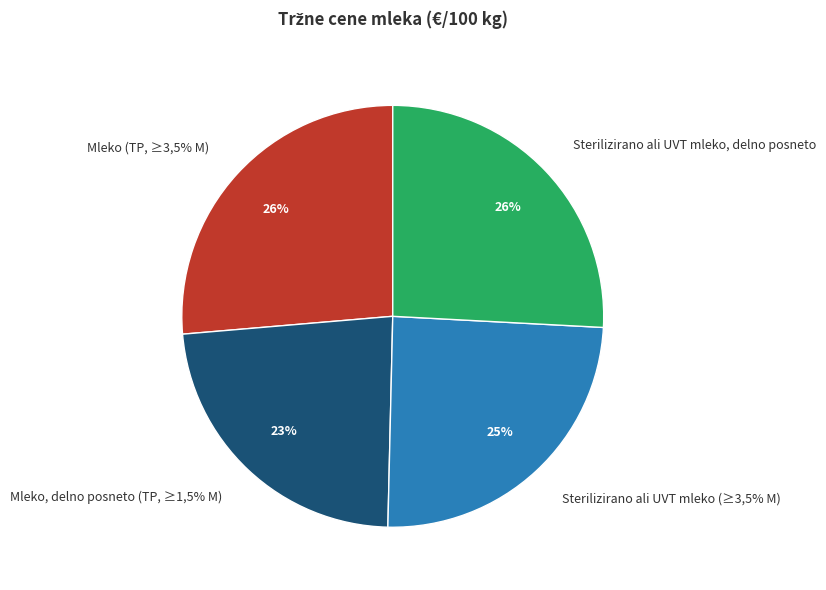

Is the sum of Sterilizirano ali UVT mleko, delno posneto and Mleko, delno posneto (TP, ≥1,5% M) greater than half?

No